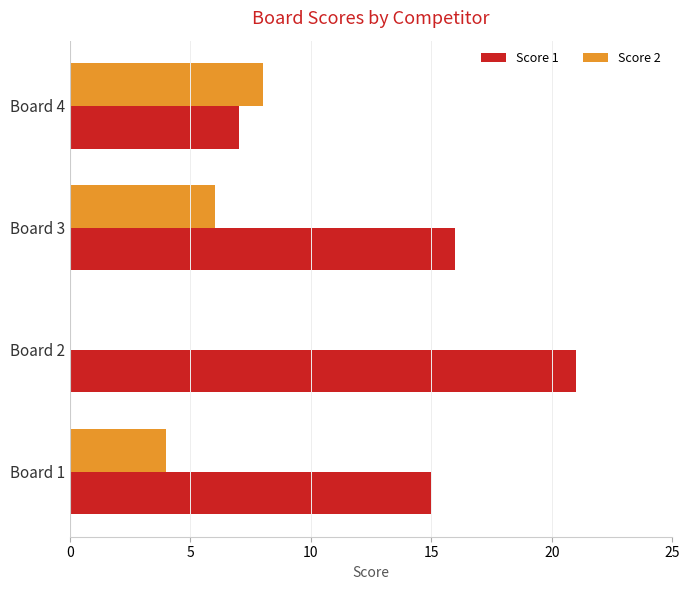

The Score 1 series shows 21 at Board 2. True or false?

True